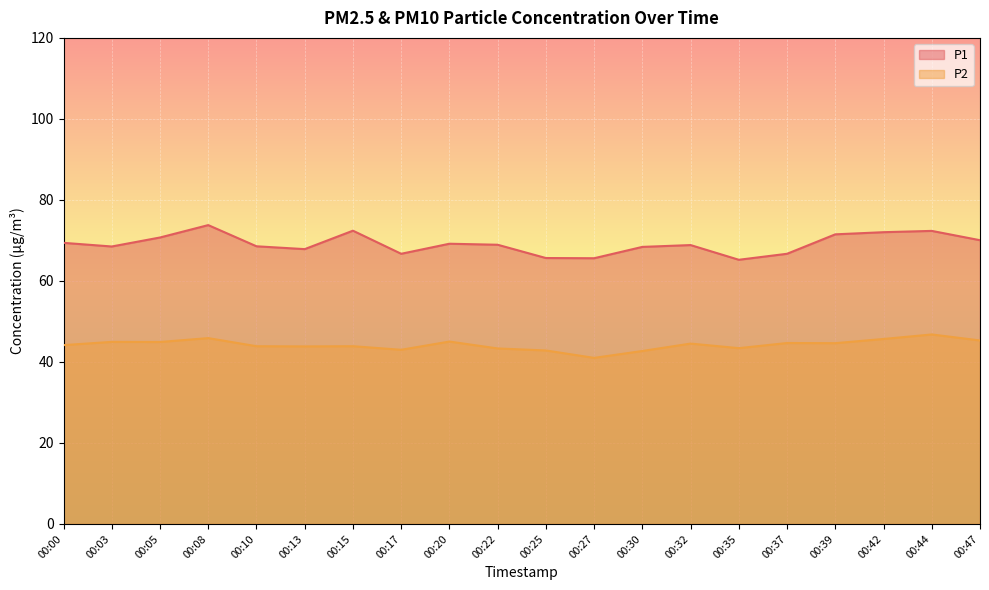

The value of P1 at 00:44 is 126.3. True or false?

False